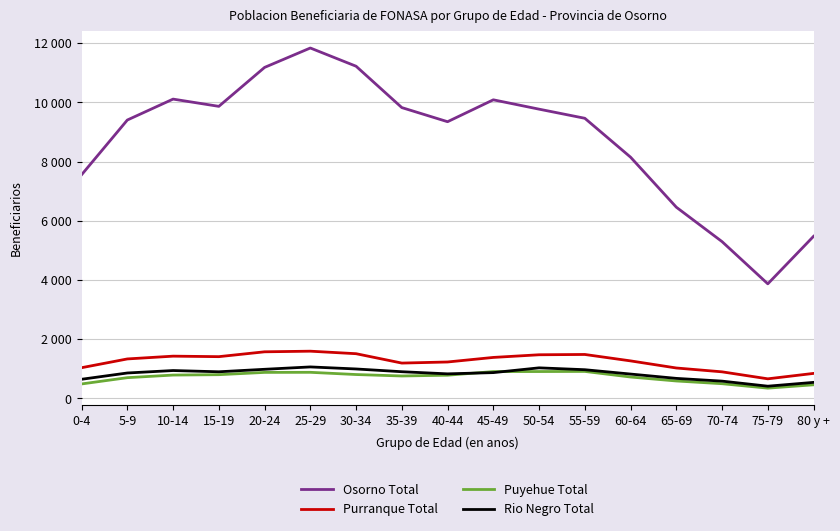

The Puyehue Total series shows 660 at 70-74. True or false?

False